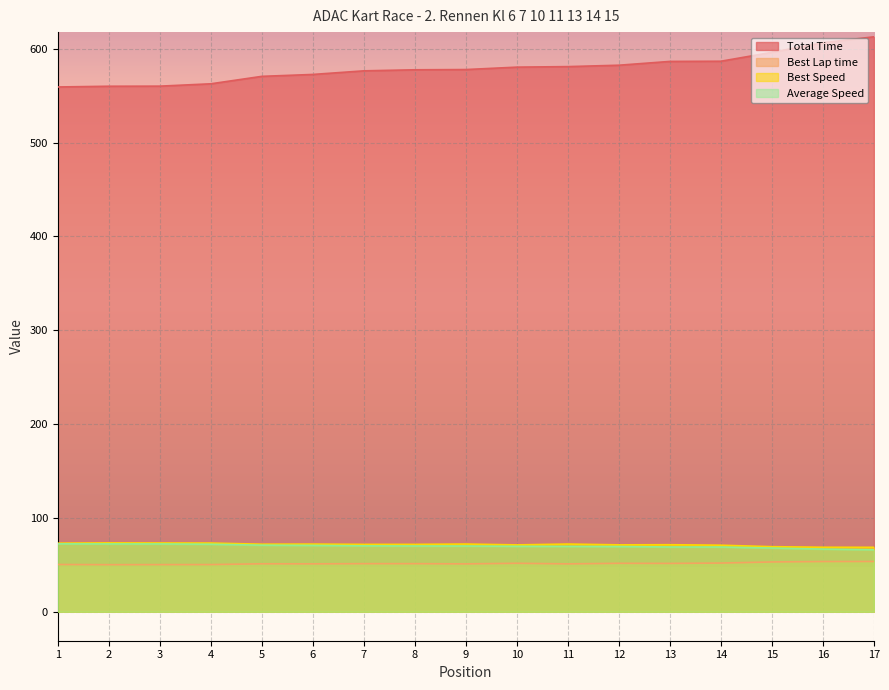

What is the sum of the Best Speed values at 8 and 7?

143.6